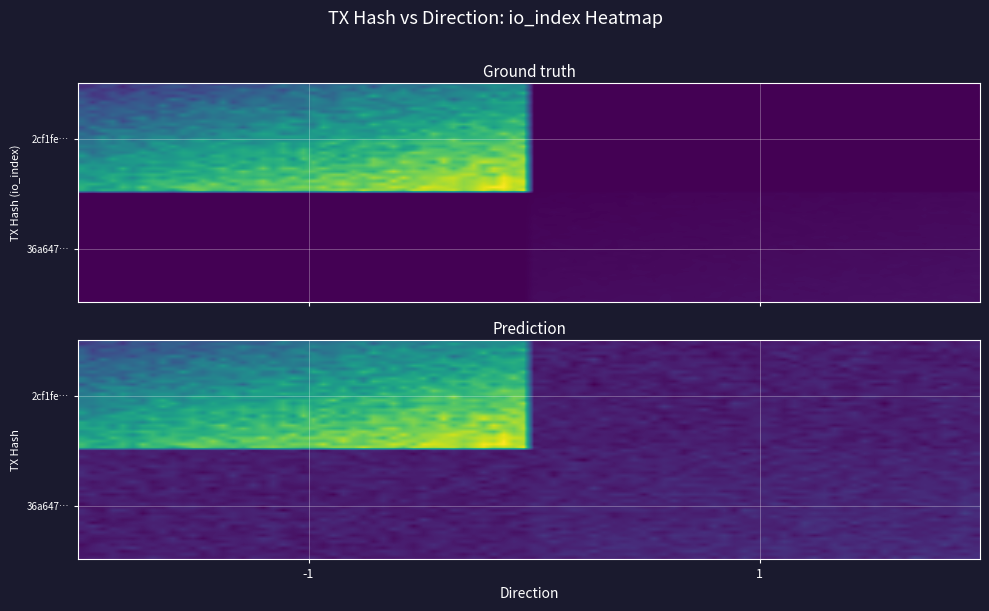

What is the difference between the maximum and minimum values in the 36a647f07d77913529e03aaf29fb67e02b7d9fc series?

8